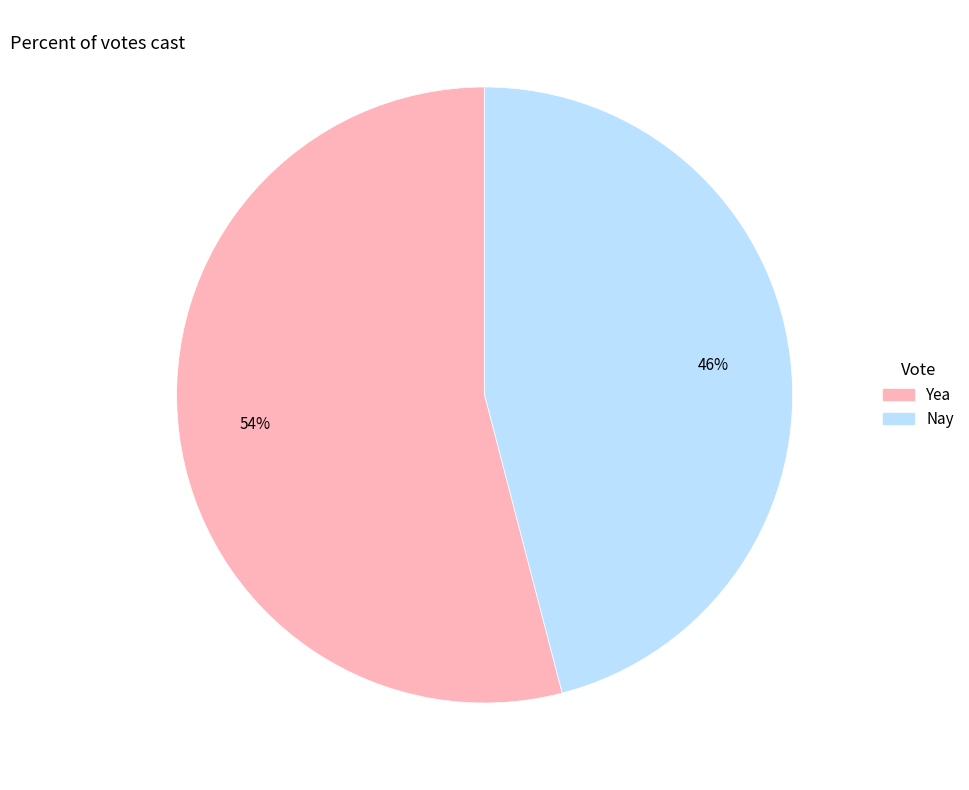

Is there any slice that represents more than half of the pie?

Yes